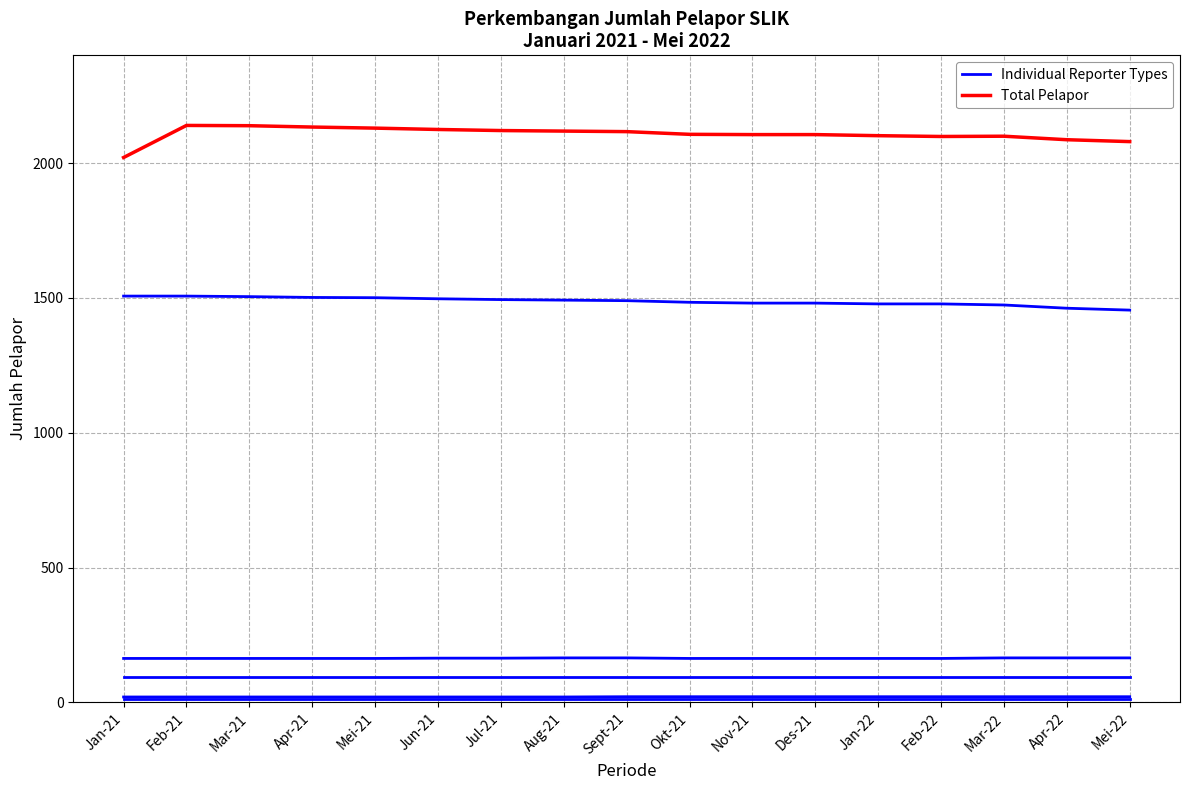

Rank the series by their maximum value, from highest to lowest.

Total Pelapor, Individual Reporter Types